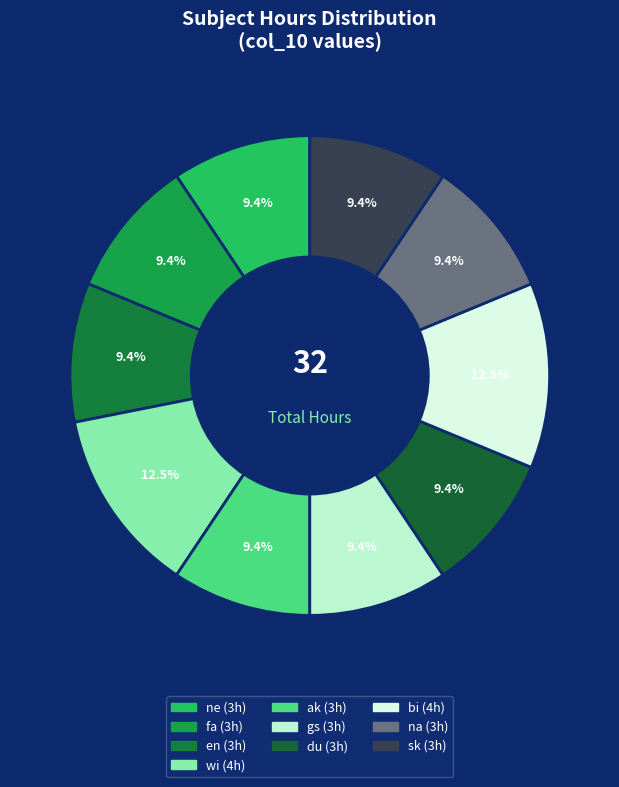

Does wi represent more than half of the total?

No